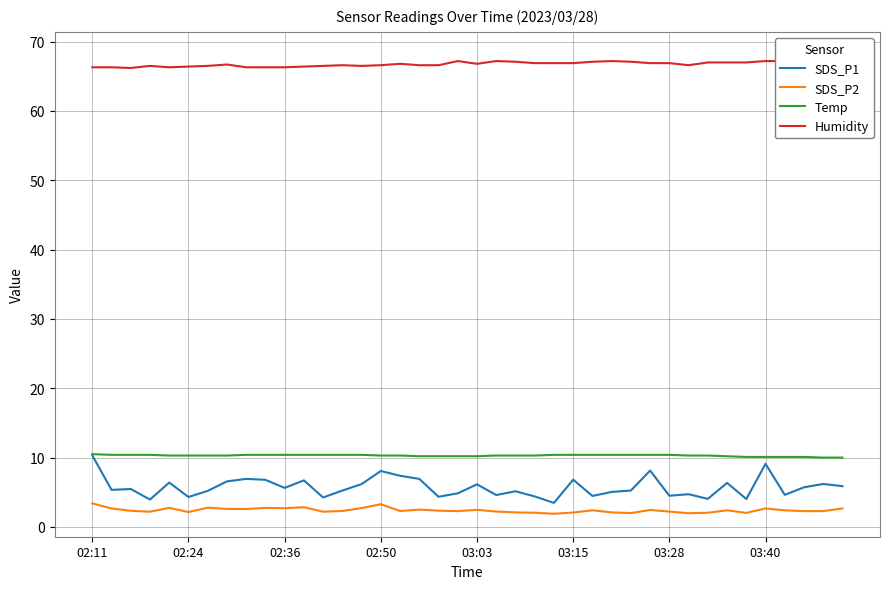

What is the minimum value for Temp?

10.0